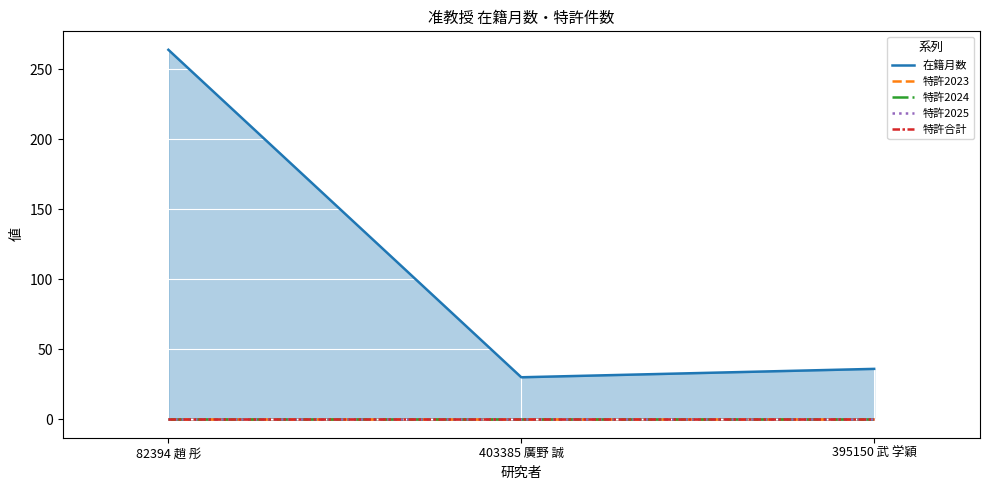

The value of 特許2023 at 395150 武 学穎 is 0. True or false?

True